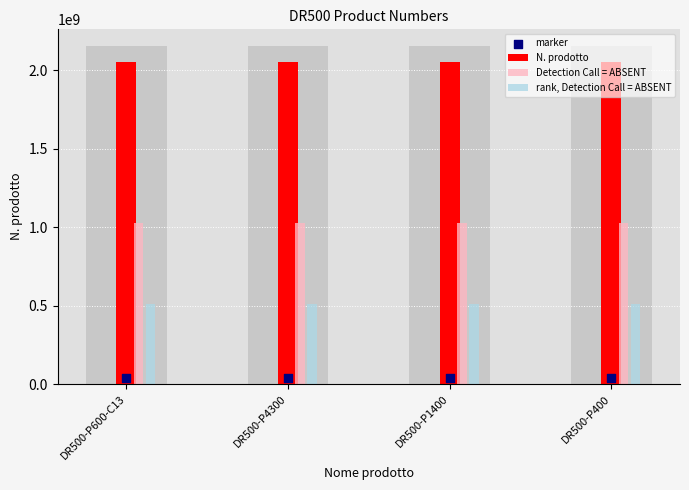

Is the value of Detection Call = ABSENT at DR500-P600-C13 greater than the value of rank, Detection Call = ABSENT at DR500-P400?

Yes